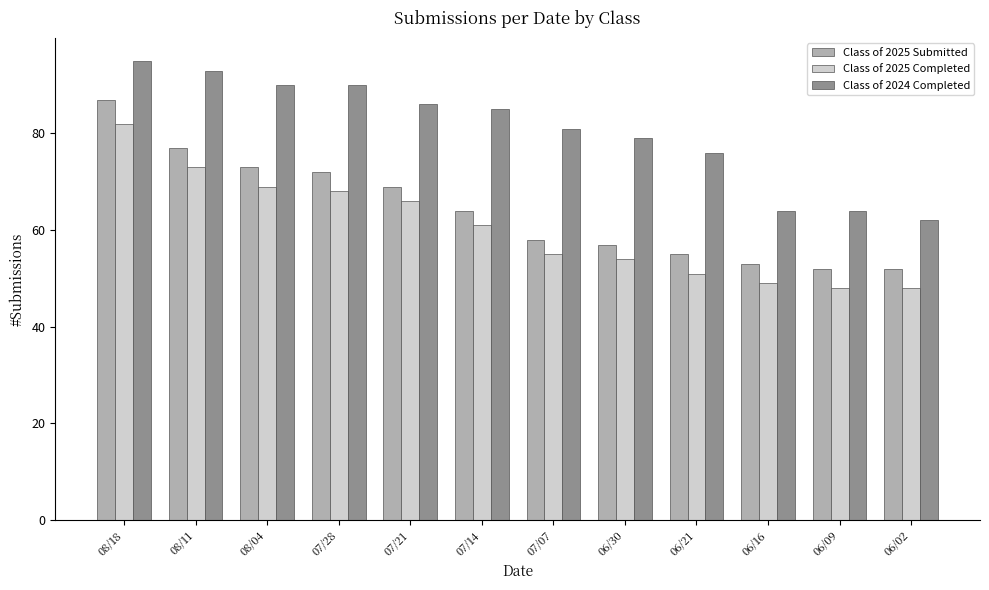

Reading left to right, transcribe all the data shown in this chart.

Class of 2025 Submitted: 08/18=87	08/11=77	08/04=73	07/28=72	07/21=69	07/14=64	07/07=58	06/30=57	06/21=55	06/16=53	06/09=52	06/02=52
Class of 2025 Completed: 08/18=82	08/11=73	08/04=69	07/28=68	07/21=66	07/14=61	07/07=55	06/30=54	06/21=51	06/16=49	06/09=48	06/02=48
Class of 2024 Completed: 08/18=95	08/11=93	08/04=90	07/28=90	07/21=86	07/14=85	07/07=81	06/30=79	06/21=76	06/16=64	06/09=64	06/02=62